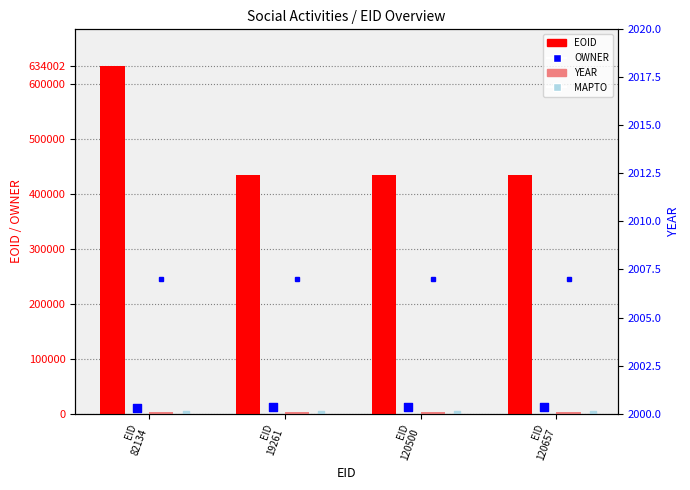

What is the total value across all series at EID
19261?

447779